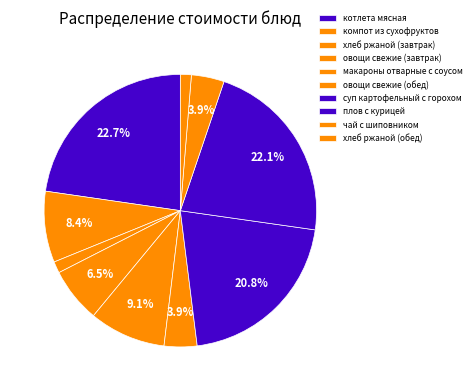

Is хлеб ржаной (обед) the majority of the pie?

No